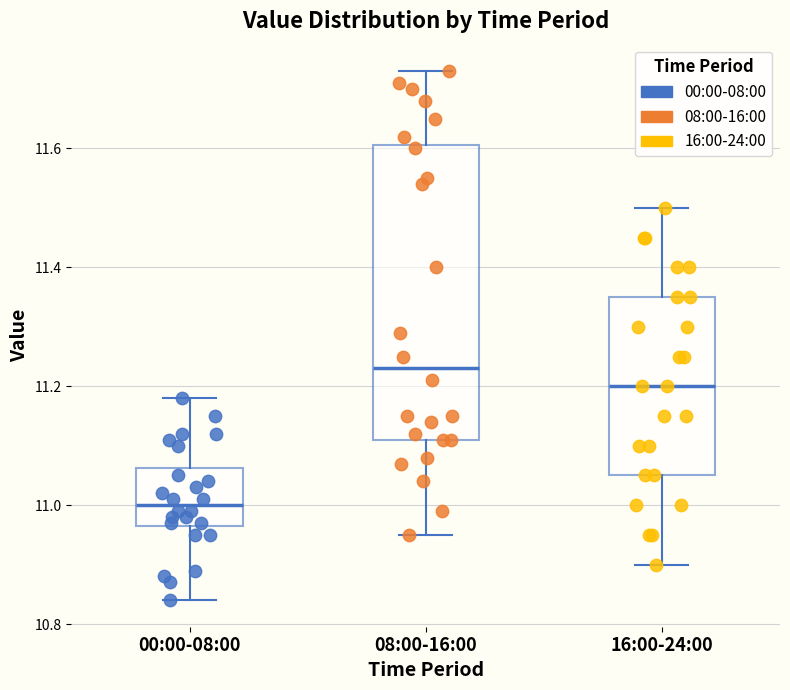

Which box has the lowest median line?

00:00-08:00